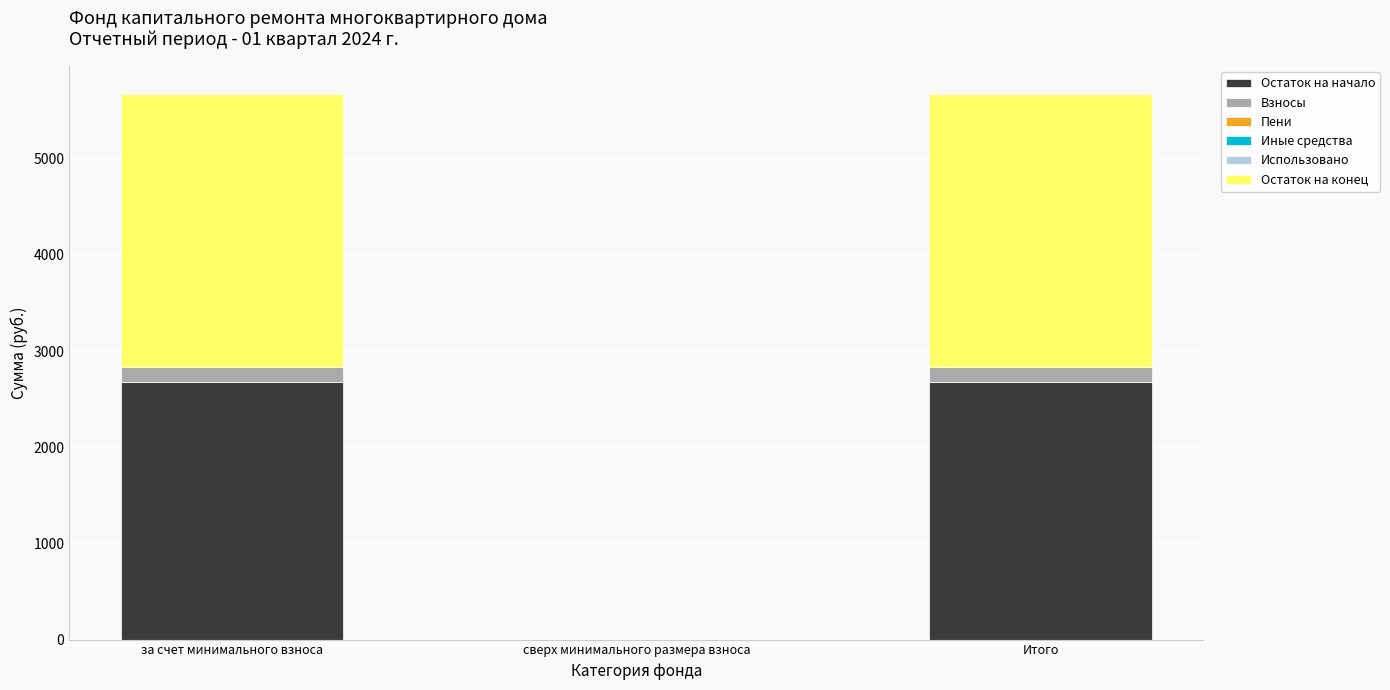

The Остаток на начало series shows 2673.0 at за счет минимального взноса. True or false?

True